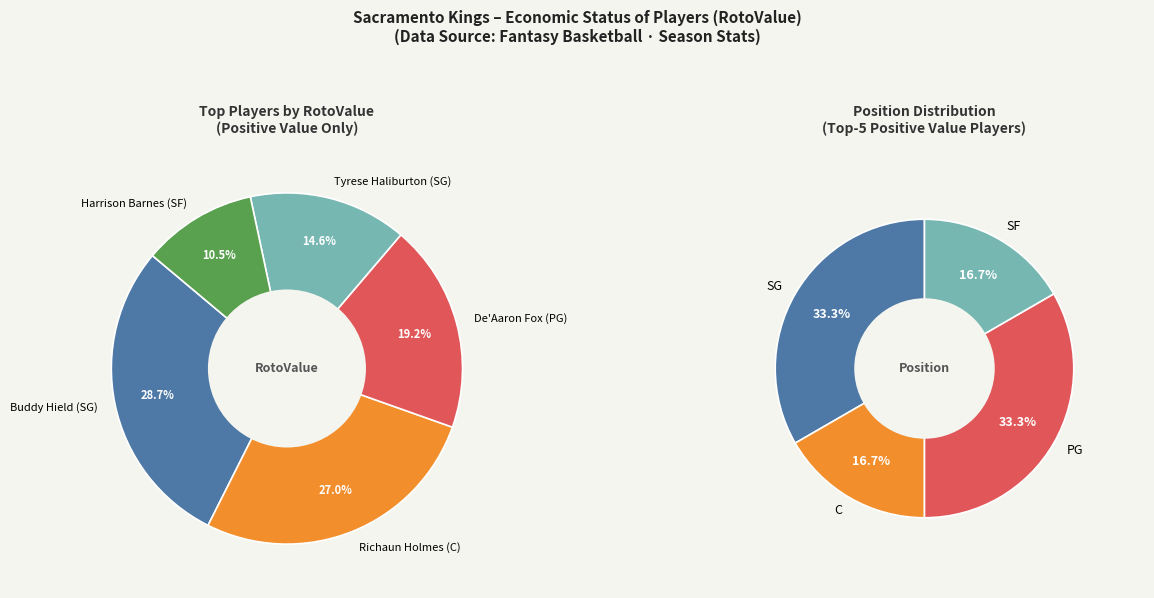

How many segments does this pie chart have?

5